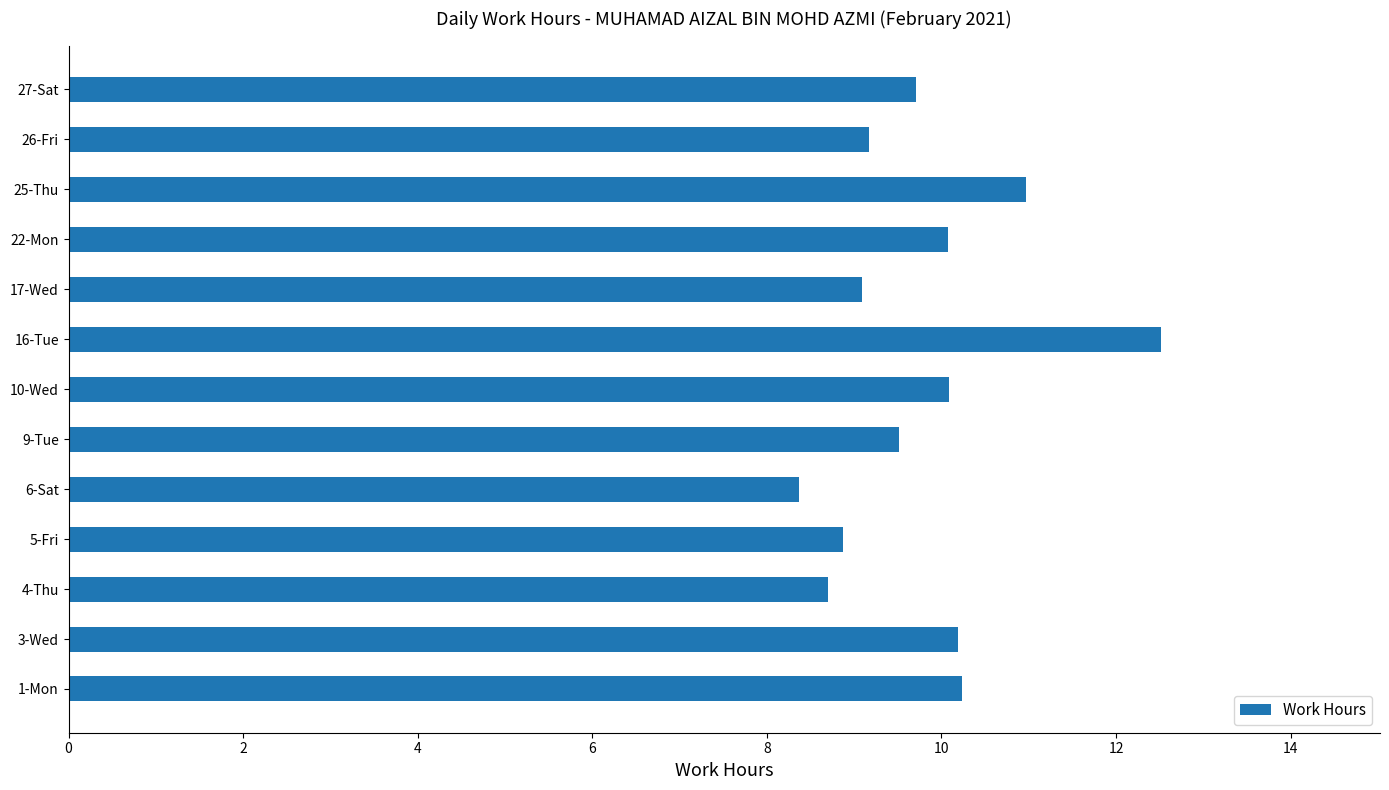

Reading bottom to top, what are all the values shown in this chart?

1-Mon=10.2	3-Wed=10.2	4-Thu=8.7	5-Fri=8.9	6-Sat=8.4	9-Tue=9.5	10-Wed=10.1	16-Tue=12.5	17-Wed=9.1	22-Mon=10.1	25-Thu=11.0	26-Fri=9.2	27-Sat=9.7